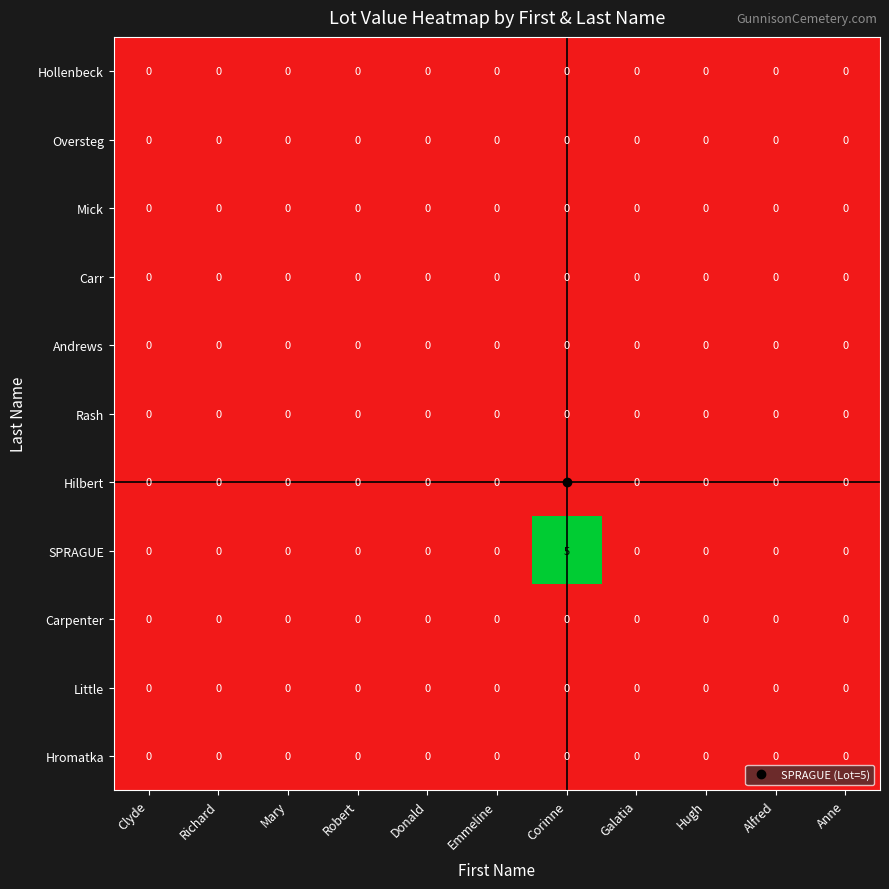

How many series are shown in this chart?

11